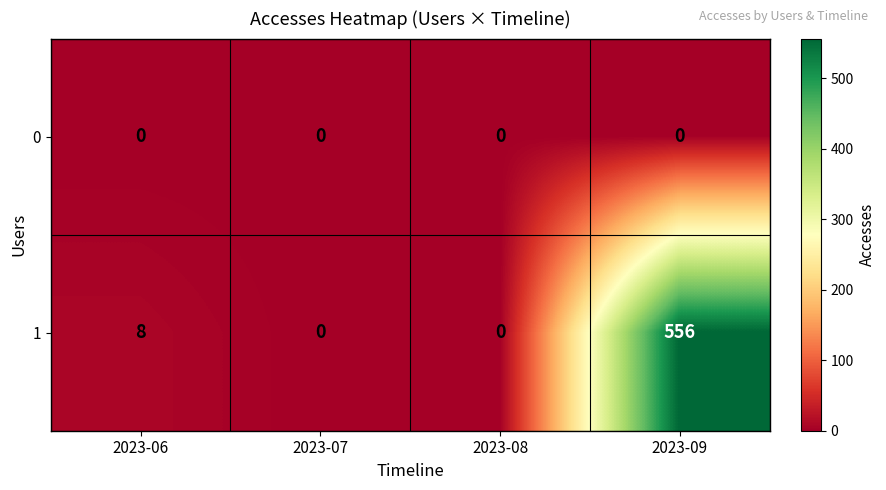

At which category does the chart reach its peak across all series?

2023-09